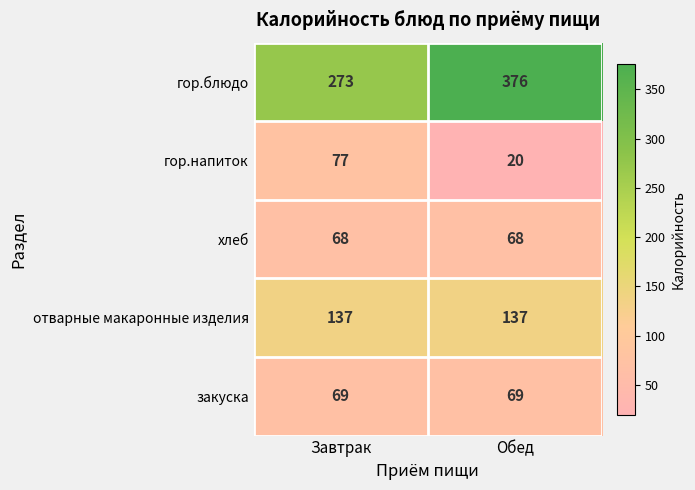

At how many categories does at least one series exceed 206?

2